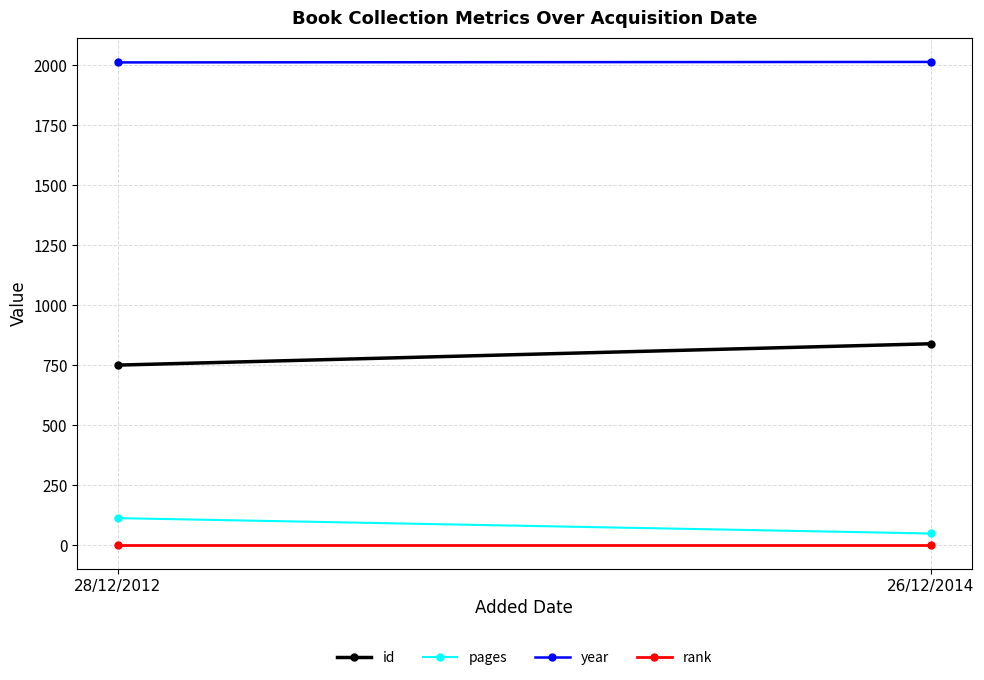

How many lines are shown in the chart?

4